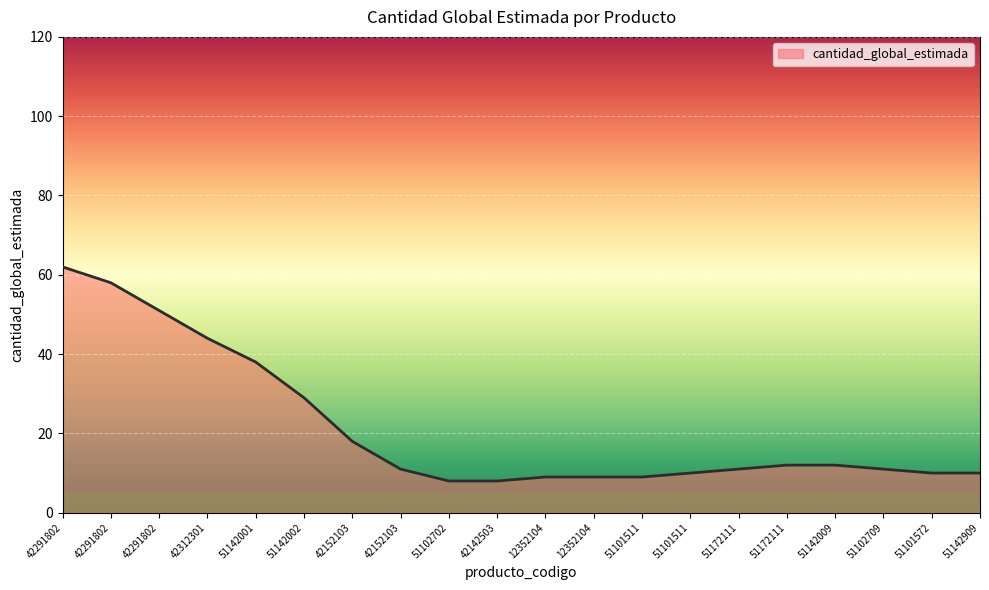

Is this an area chart (filled region under the line)?

Yes